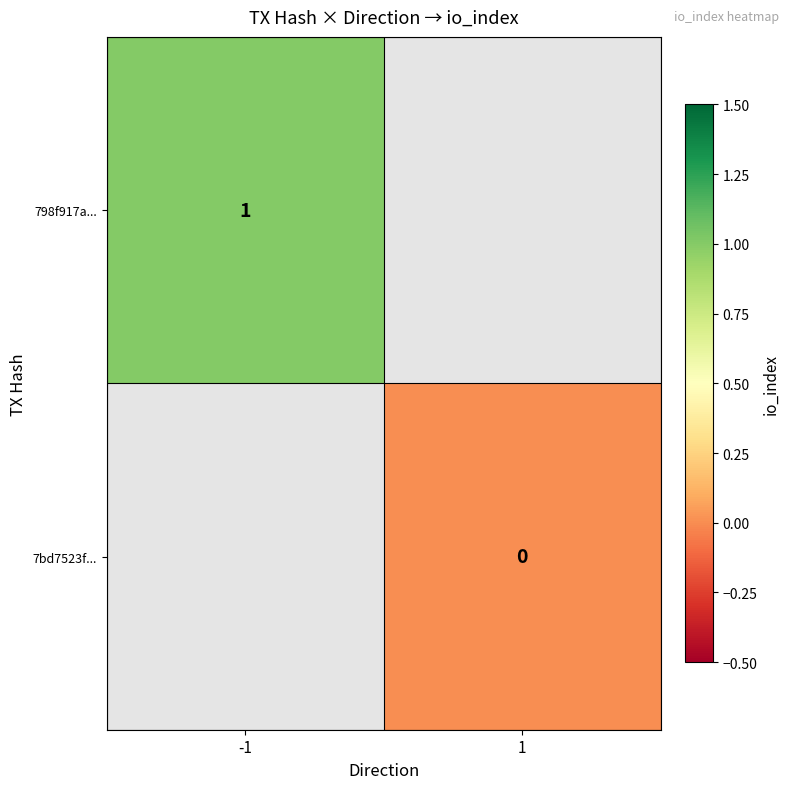

The value of 798f917a... at -1 is 1. True or false?

True